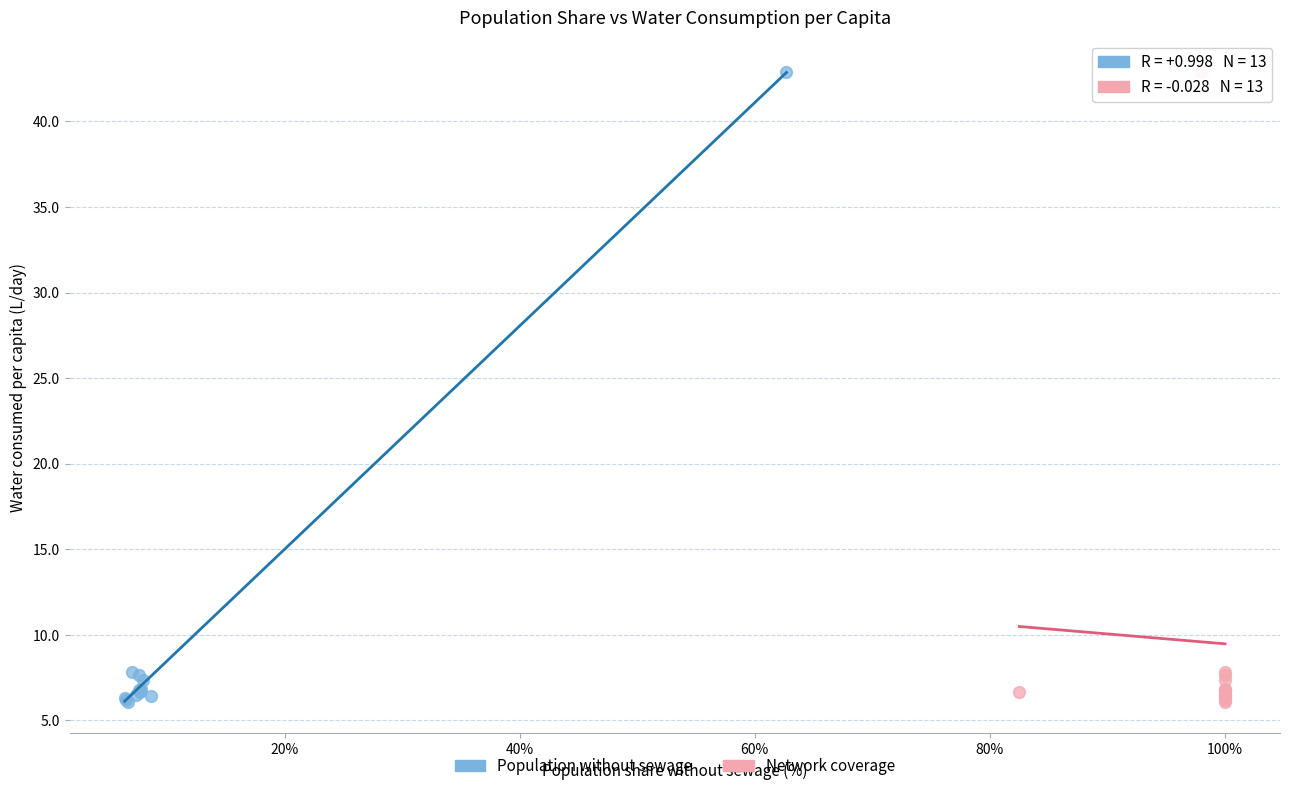

What are all the series names shown in the legend?

Population without sewage, Network coverage